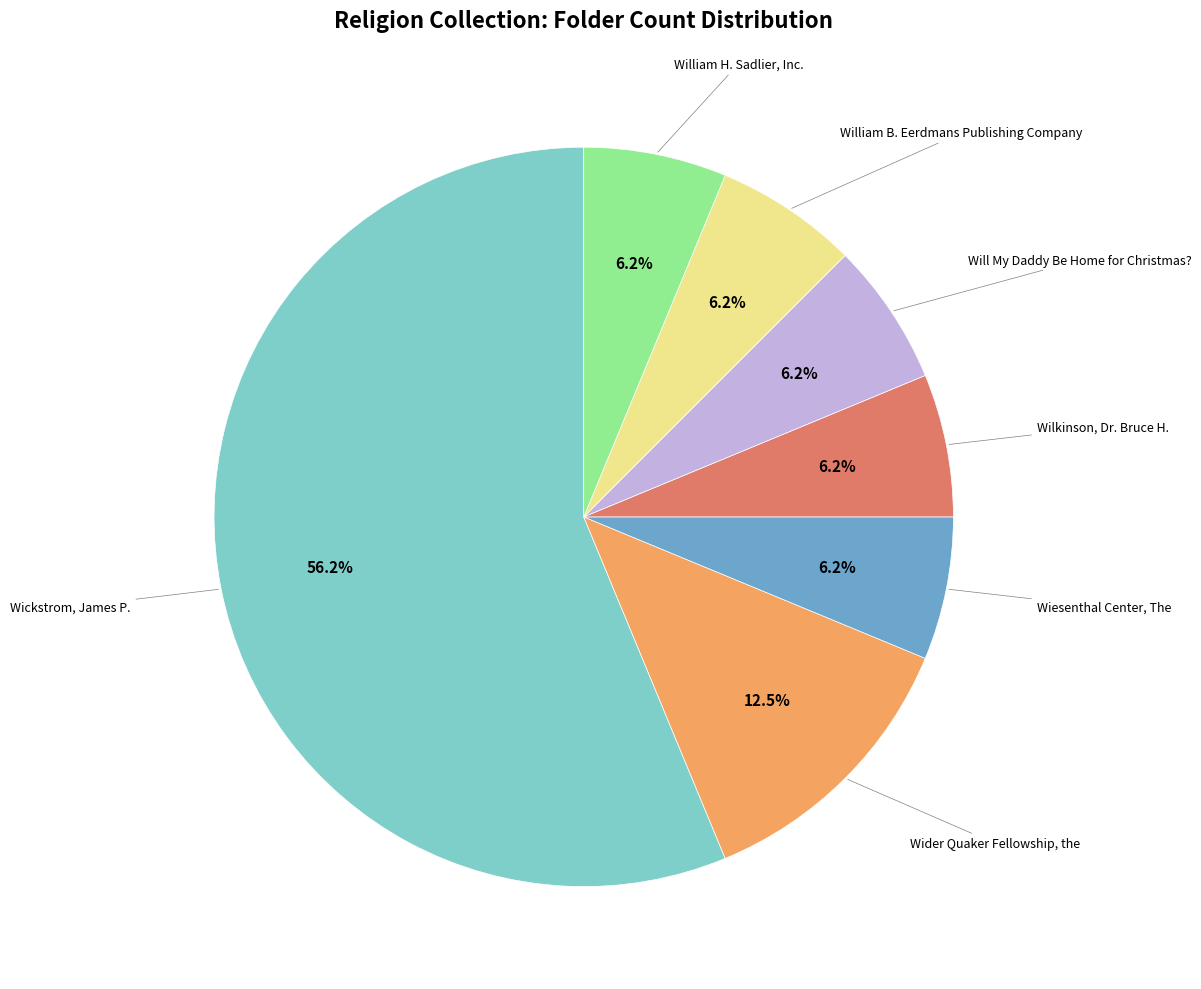

Is there a majority slice in this chart?

Yes